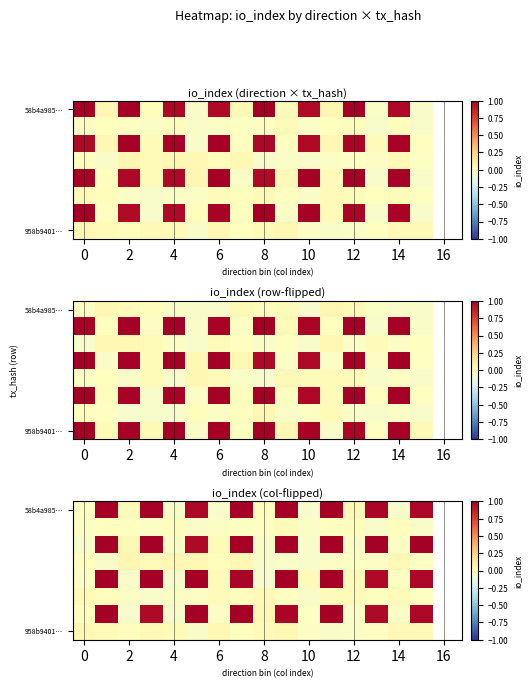

At which category is the sum across all series the highest?

11